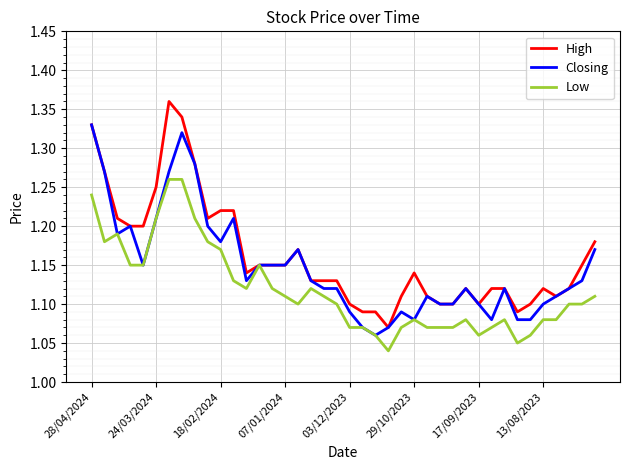

List the series in order of their peak value, lowest first.

Low, Closing, High